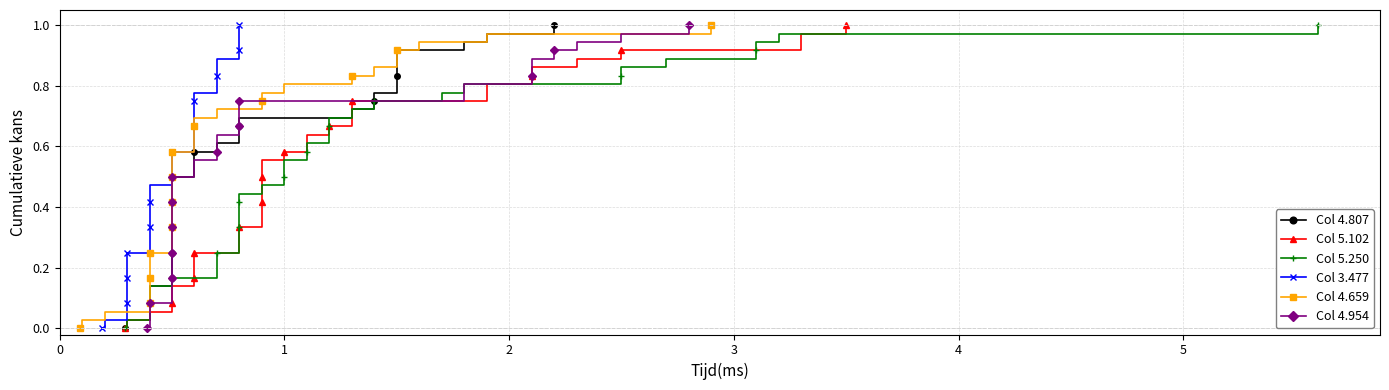

Is the value of Col 4.659 at 30 greater than the value of Col 5.250 at 34?

No